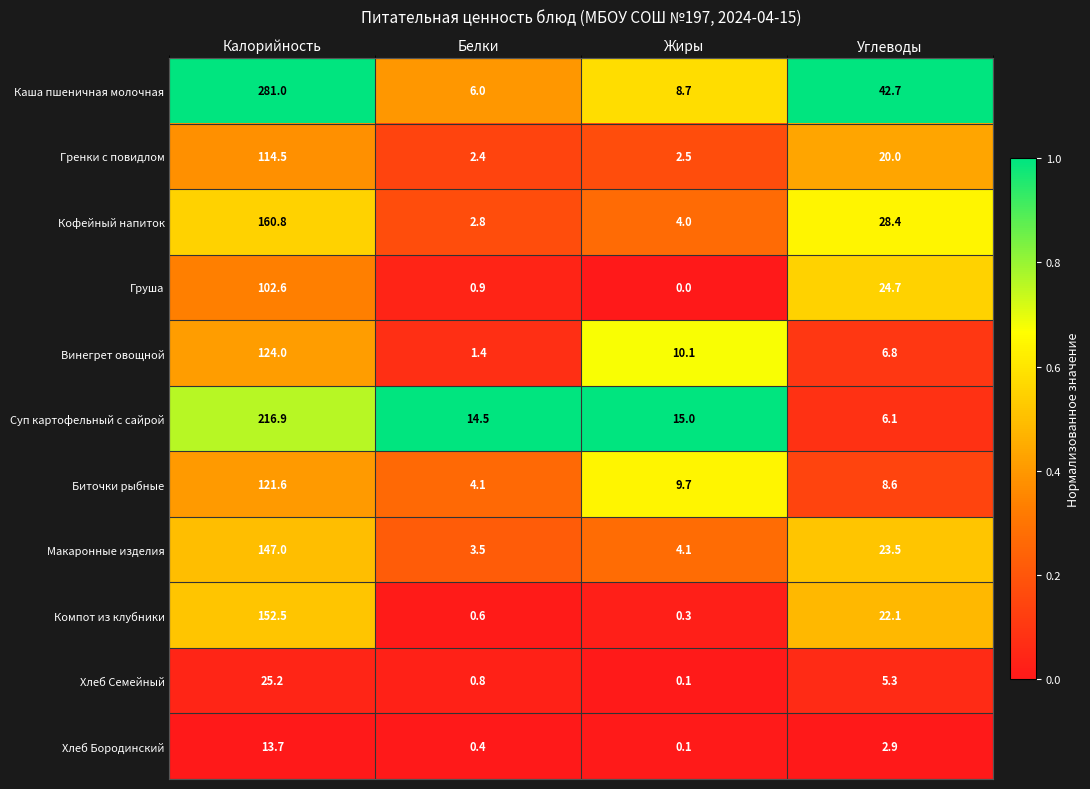

The value of Хлеб Семейный at Калорийность is 25.2. True or false?

True